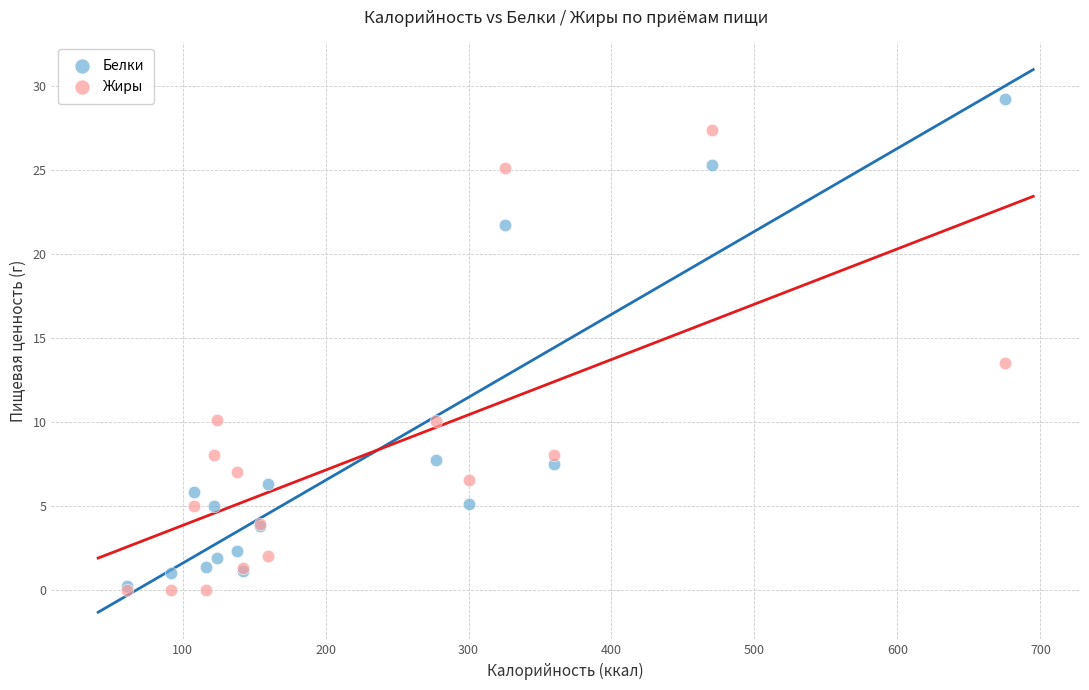

Which series contains the highest Y value?

Белки